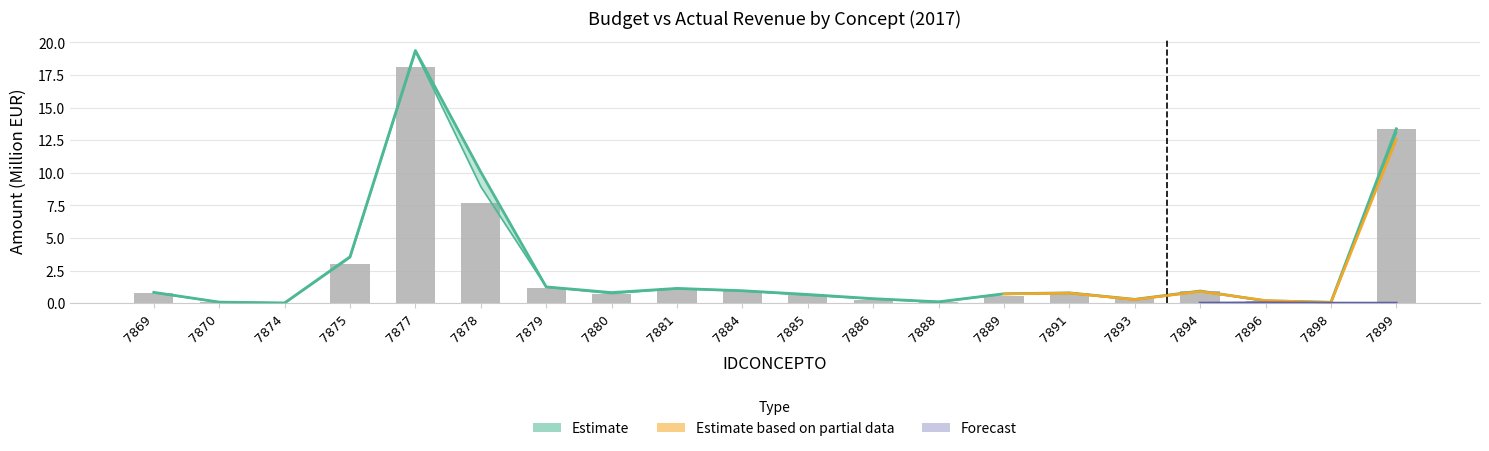

What is the value of the 15th bar from the left?

0.8